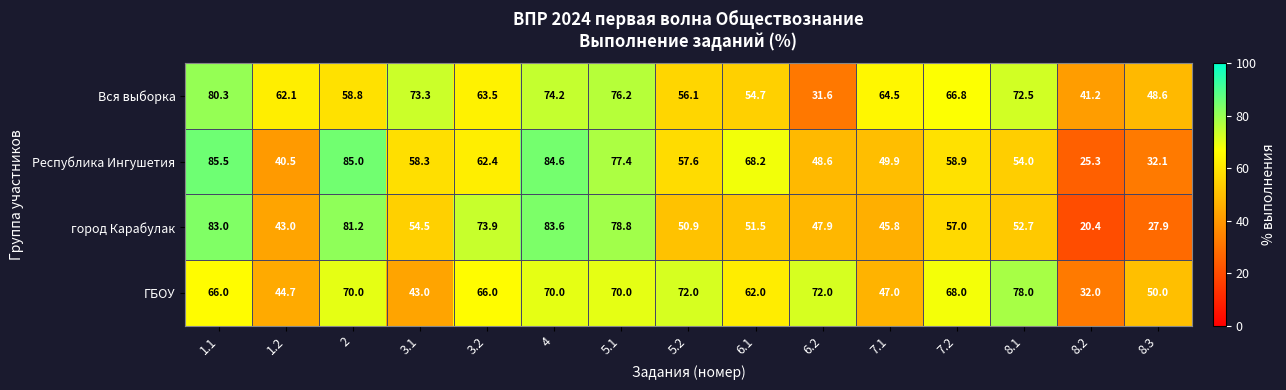

Which series changed the most between 4 and 8.1?

город Карабулак